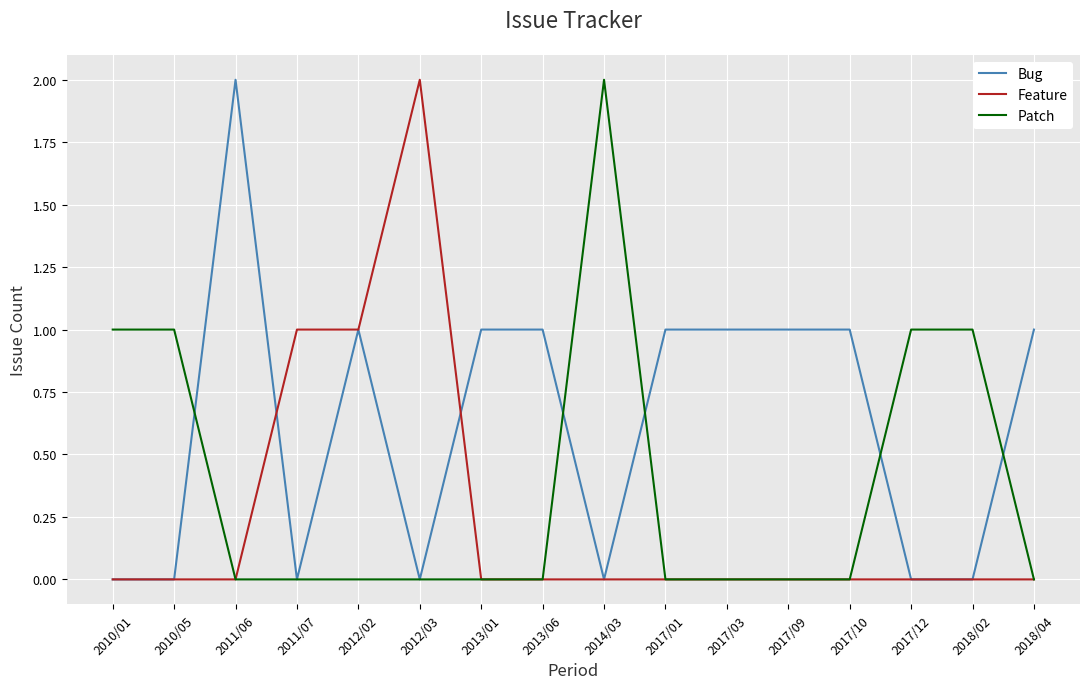

Is the value of Bug at 2018/04 greater than the value of Patch at 2018/04?

Yes